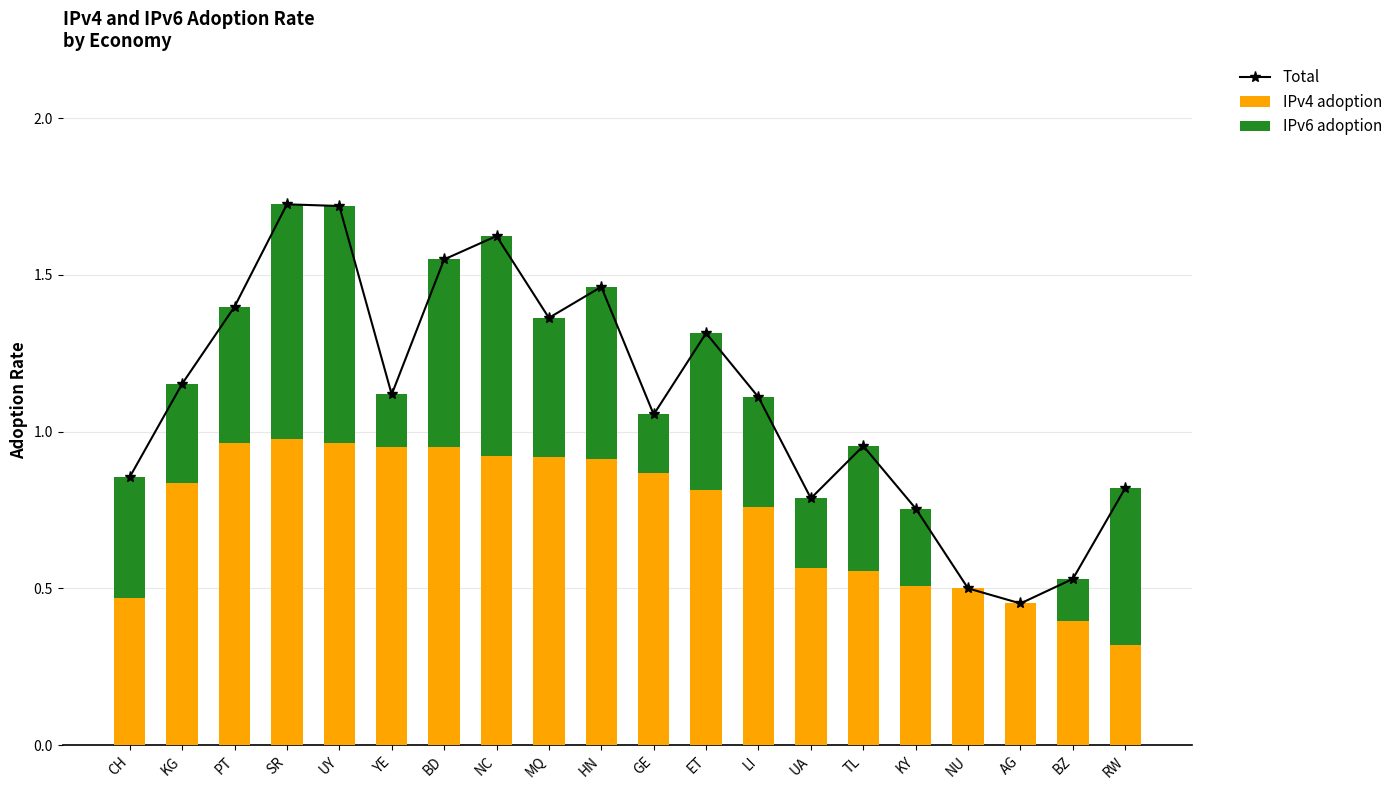

What is the label of the 11th bar from the right?

HN